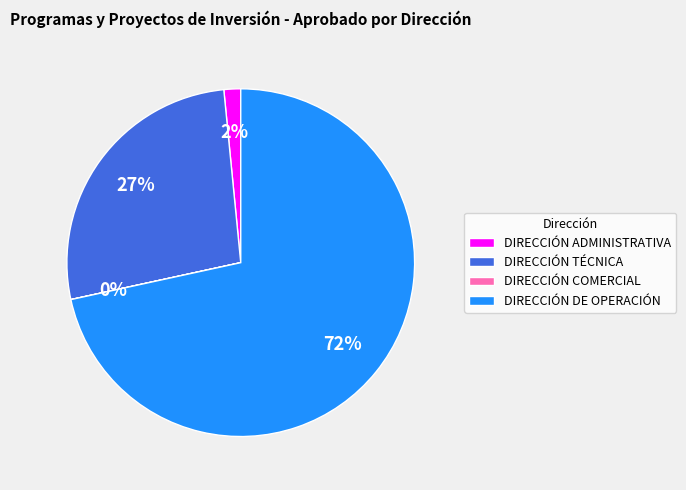

What percentage is the DIRECCIÓN ADMINISTRATIVA slice, to the nearest percent?

2%